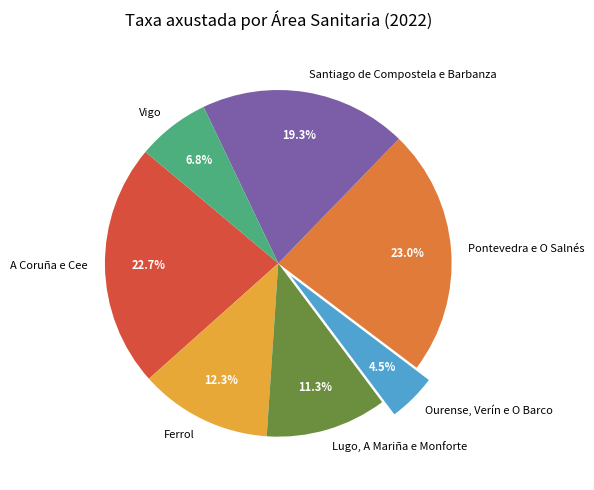

Is there any slice that represents more than half of the pie?

No